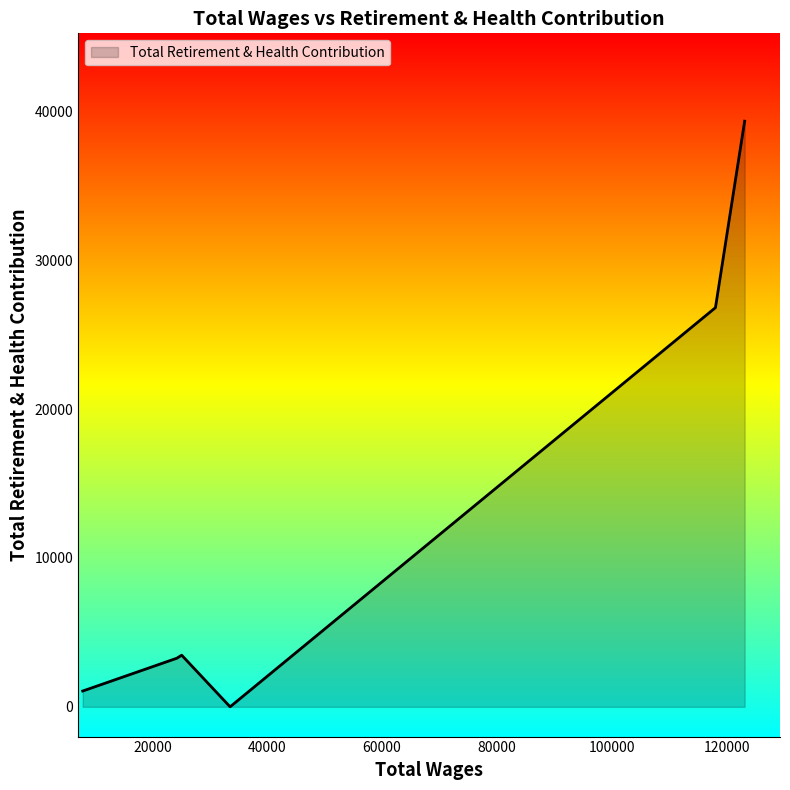

What is the difference between the maximum and minimum values?

39351